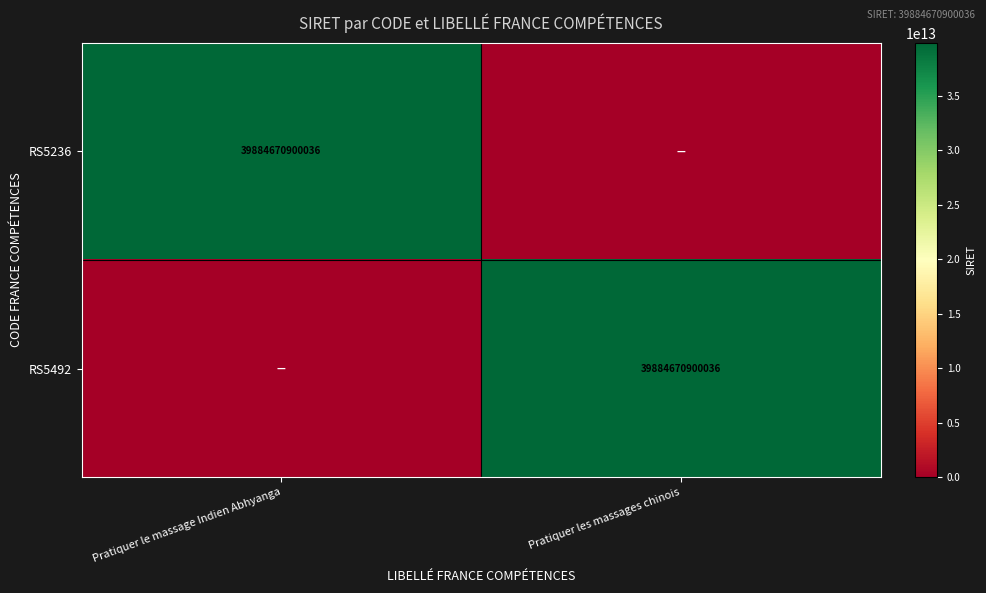

The RS5236 series shows 55587051276865 at Pratiquer le massage Indien Abhyanga. True or false?

False